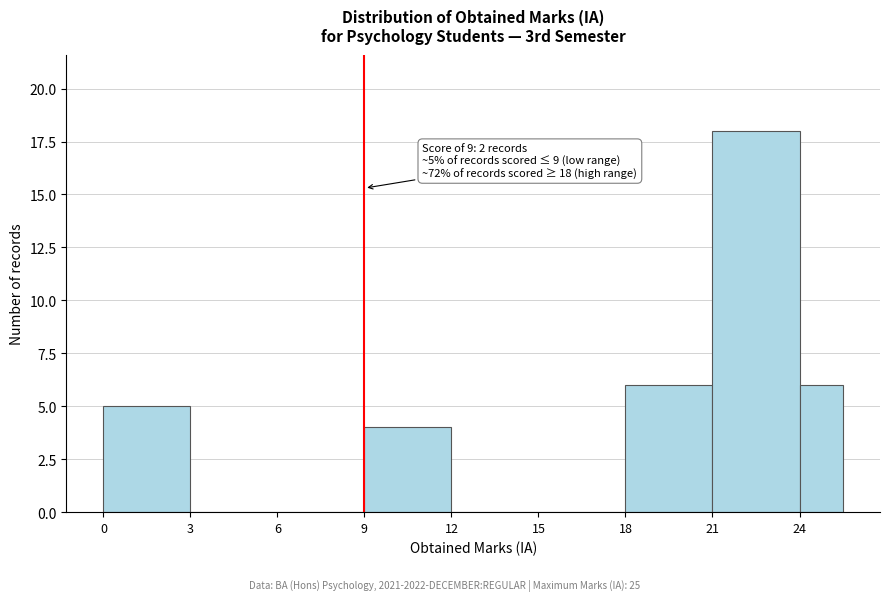

Around what value on the x-axis is the tallest bar? Give the approximate position of its centre, as read against the axis.

22.5